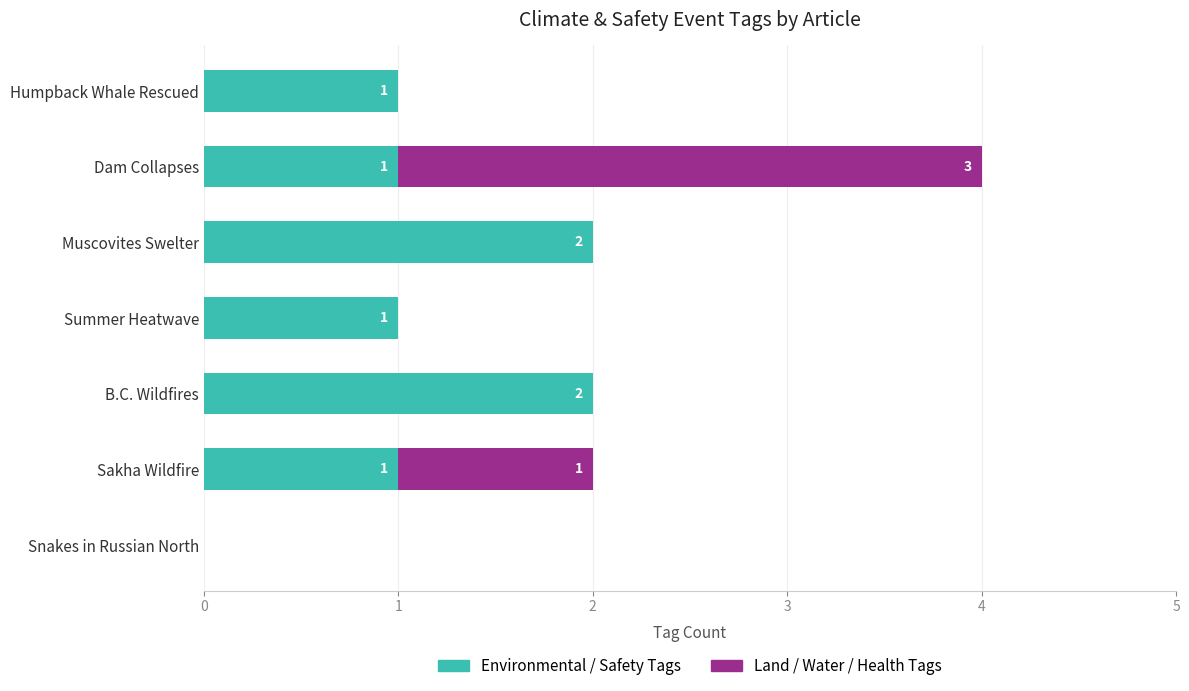

At which category is the sum across all series the highest?

Dam Collapses